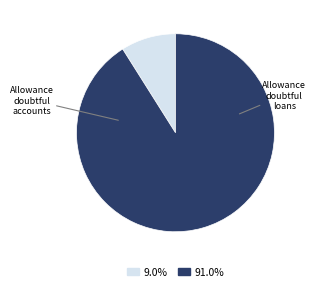

Is there a majority slice in this chart?

Yes